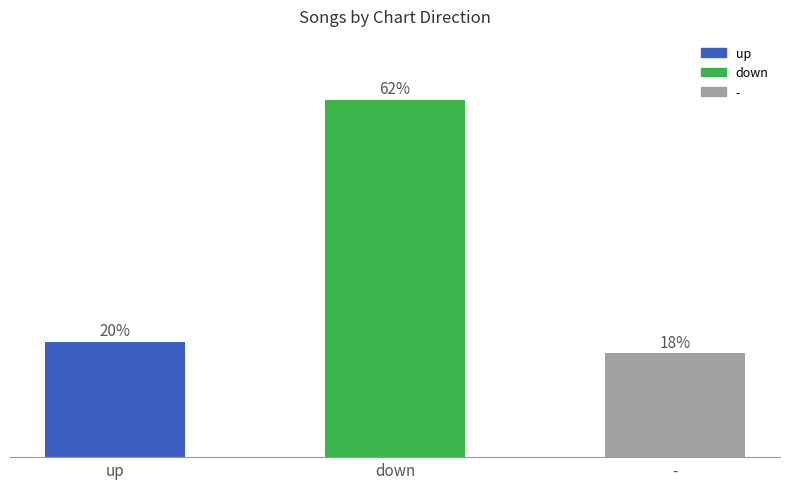

At which category does the chart reach its minimum across all series?

-